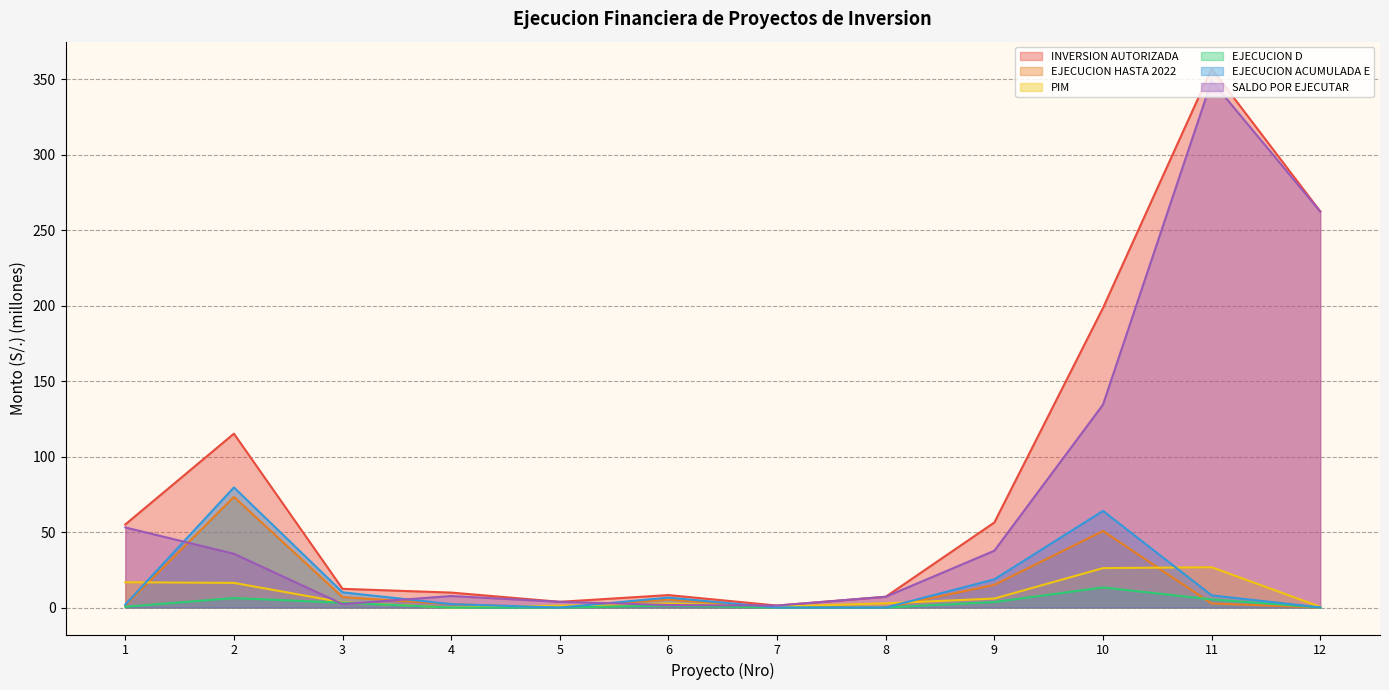

Does the chart have visible grid lines?

Yes